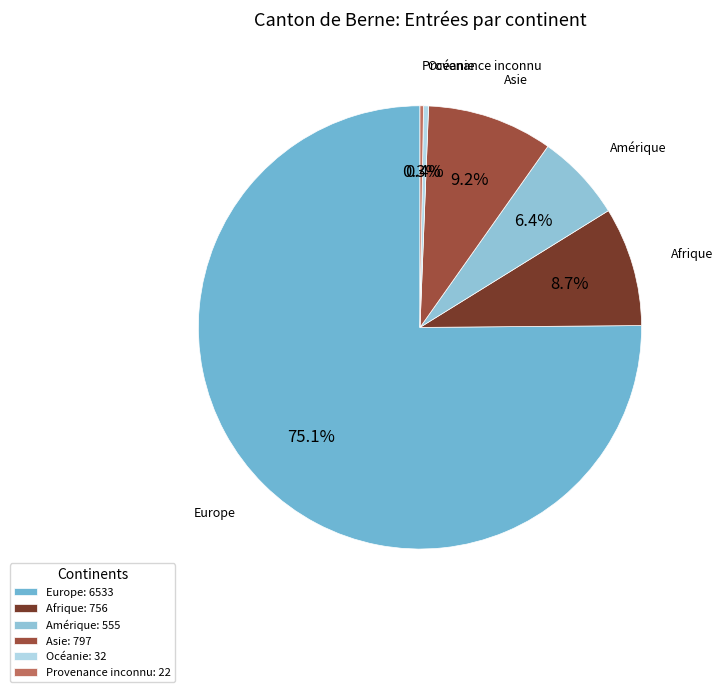

Which category has the biggest portion of the pie?

Europe